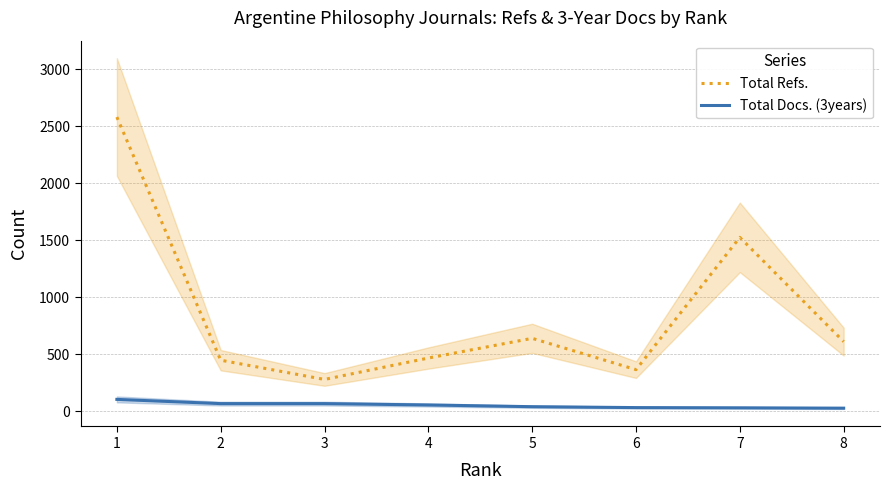

Read the Total Refs. value at 7, to the nearest 10.

1530